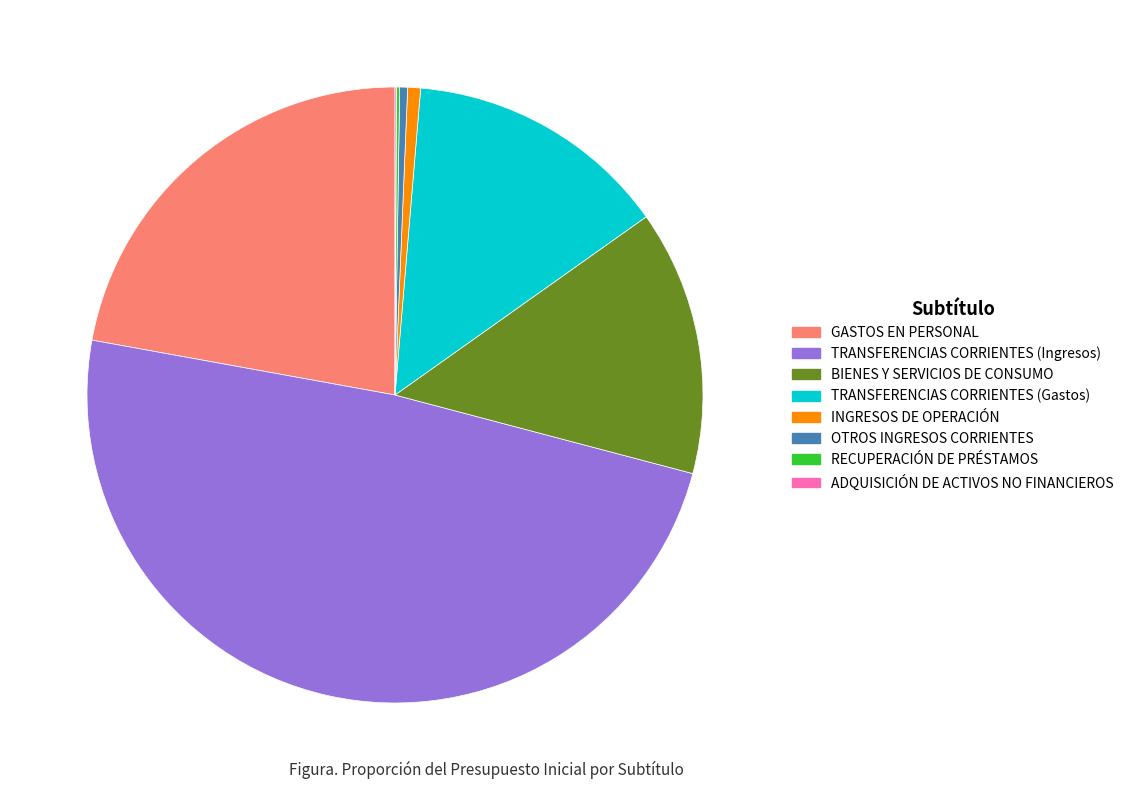

What is the largest slice in the pie chart?

TRANSFERENCIAS CORRIENTES (Ingresos)